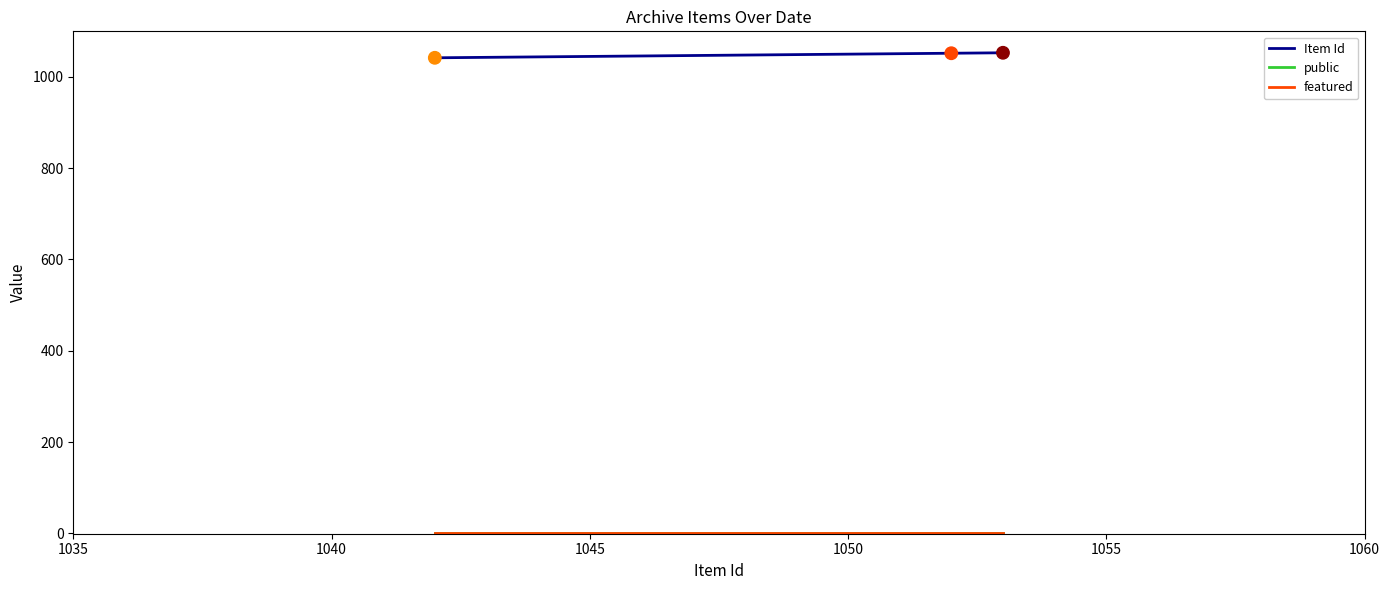

Which series has the largest total across all categories?

Item Id